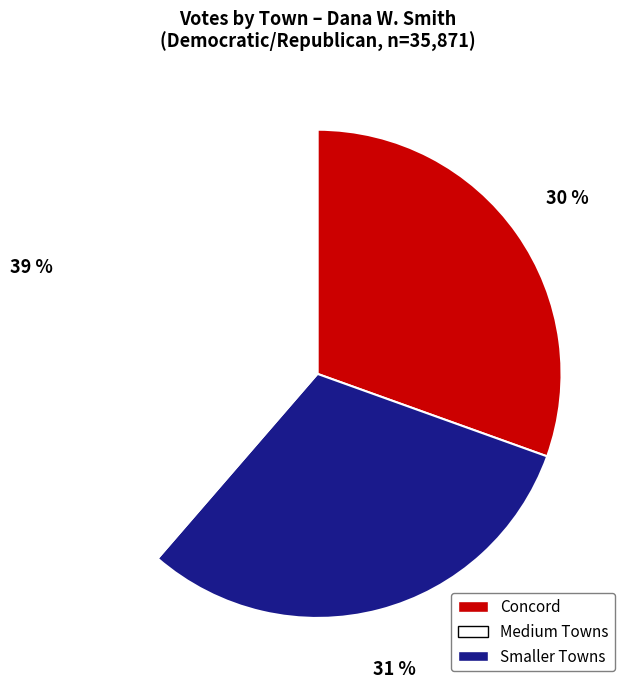

To the nearest percent, what is the average slice percentage?

33%